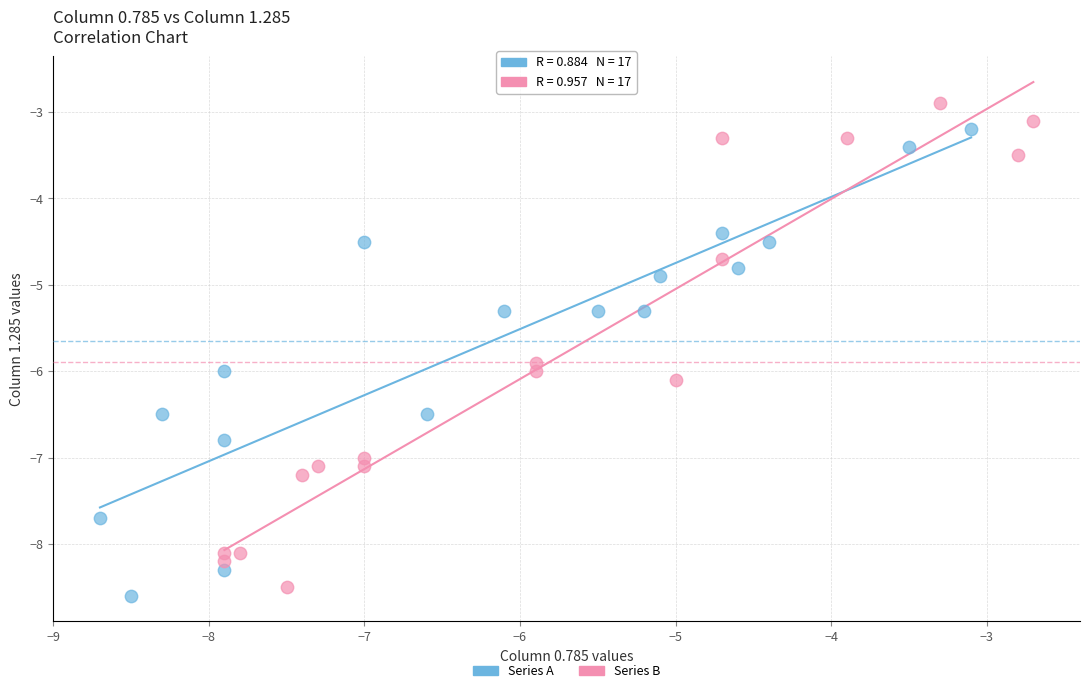

Which series reaches the maximum Y coordinate?

Series B